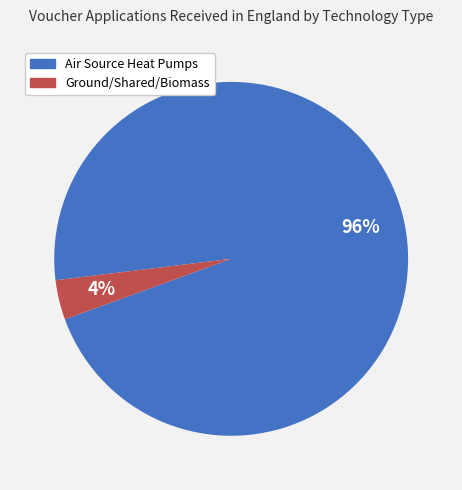

Is there any slice that represents more than half of the pie?

Yes